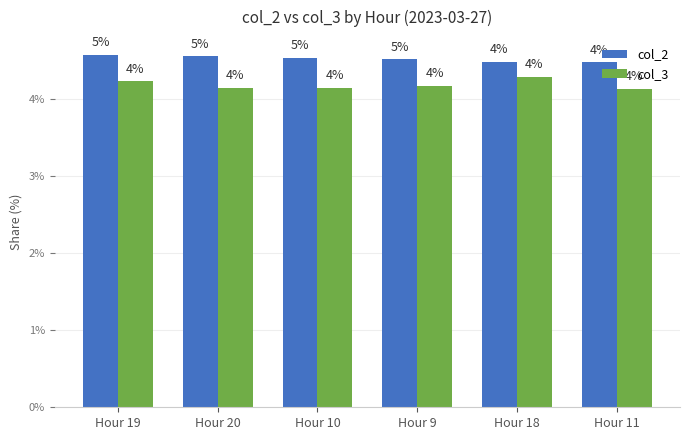

Are the bars grouped side by side (vs. stacked)?

Yes